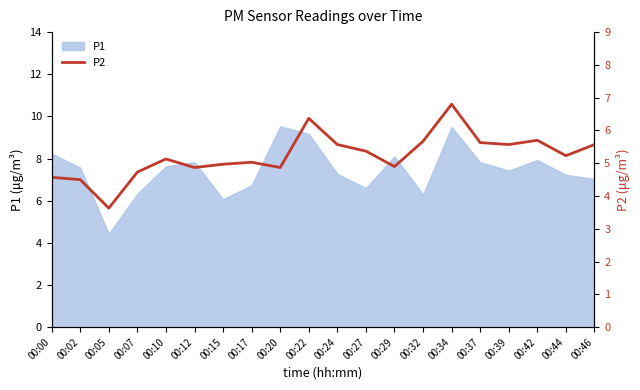

Is it true that P1 equals 7.9 at 00:42?

True